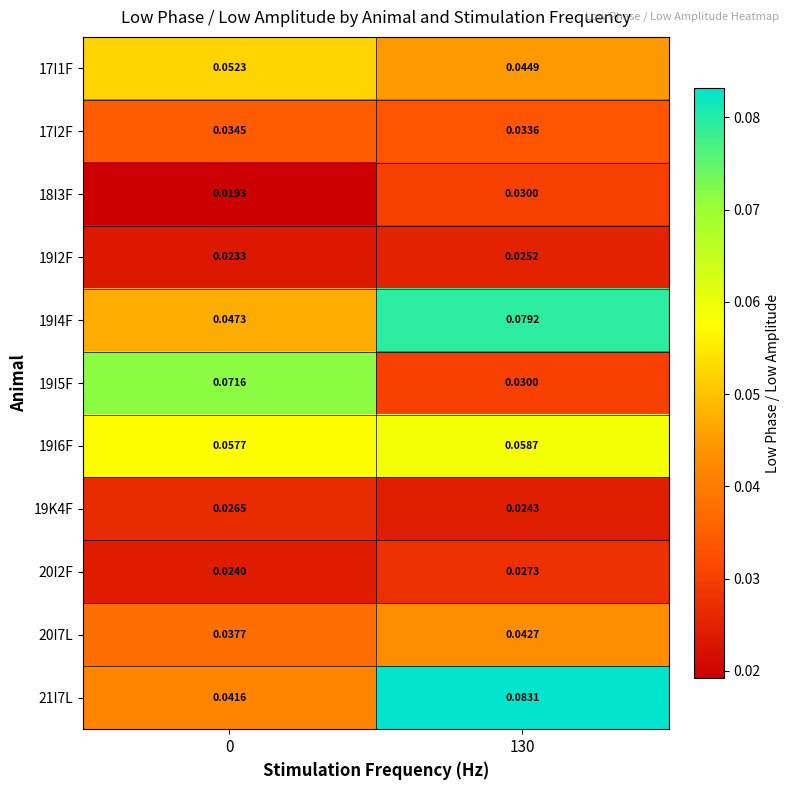

Is the value of 19I4F at 130 greater than the value of 19I5F at 0?

Yes